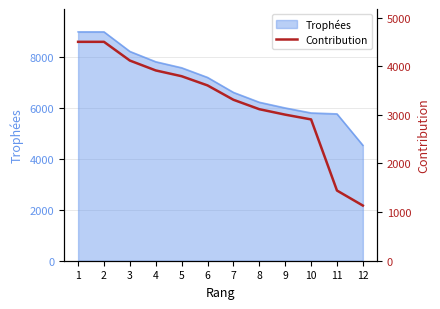

Is it true that the value at 12 is 1941?

False